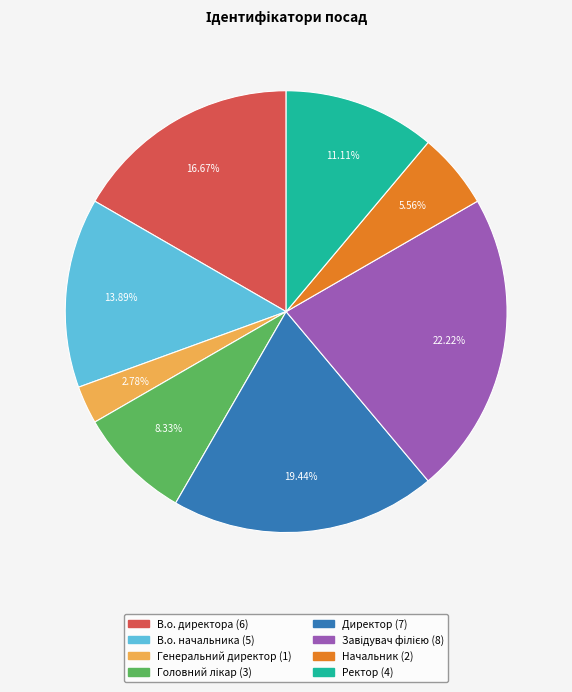

Is Генеральний директор the majority of the pie?

No